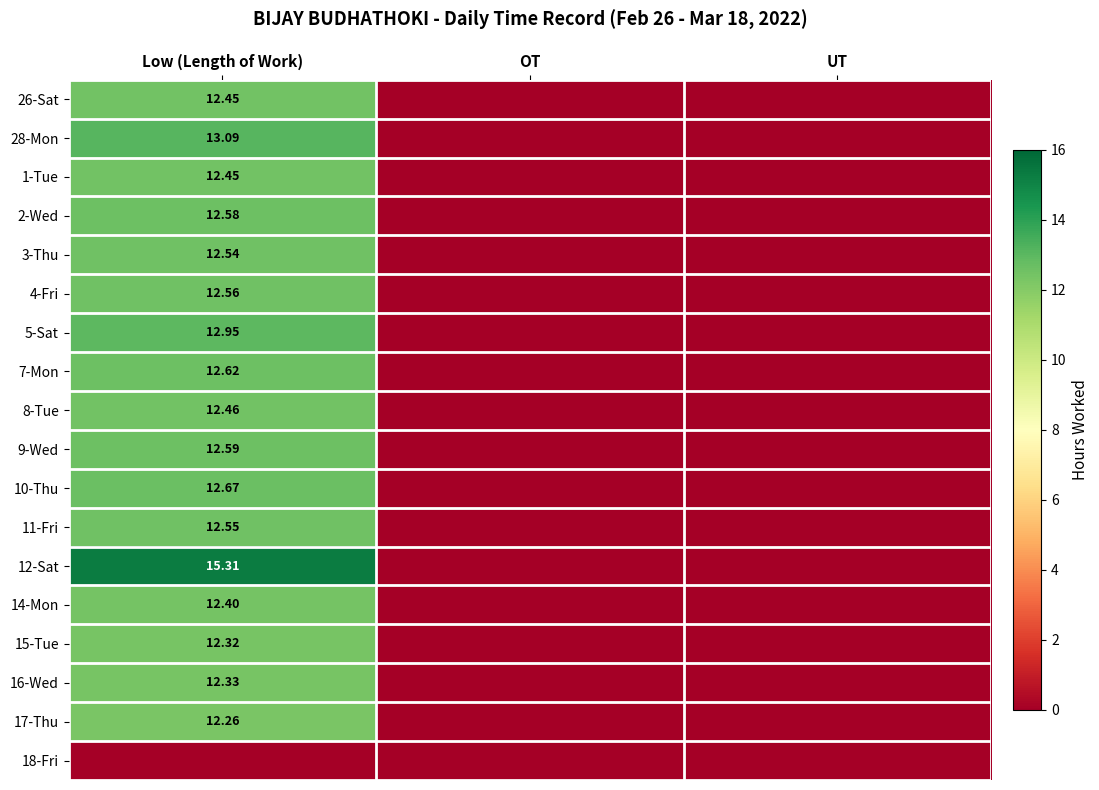

Between Low (Length of Work) and UT, which is larger?

Low (Length of Work)